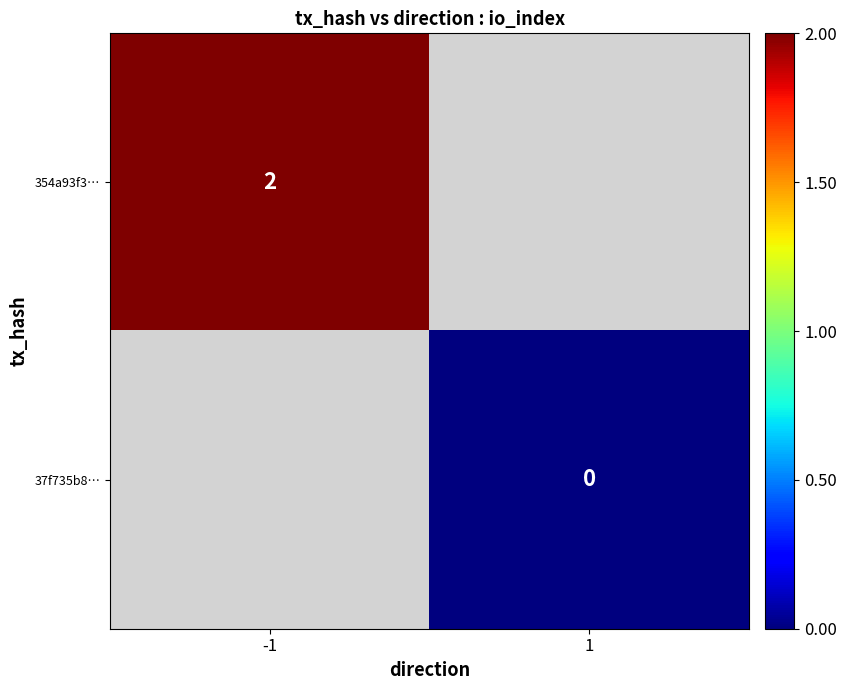

What is the greatest value displayed?

2.0